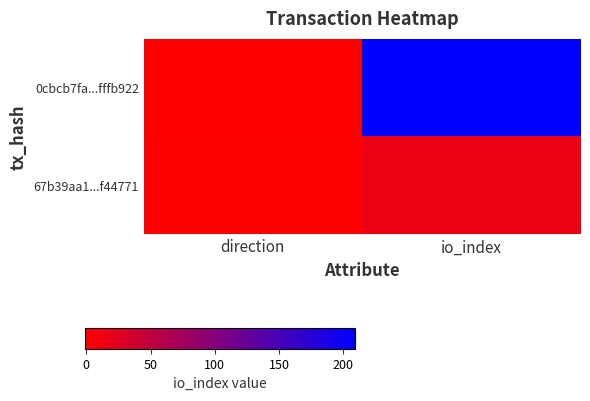

How many series are shown in this chart?

2